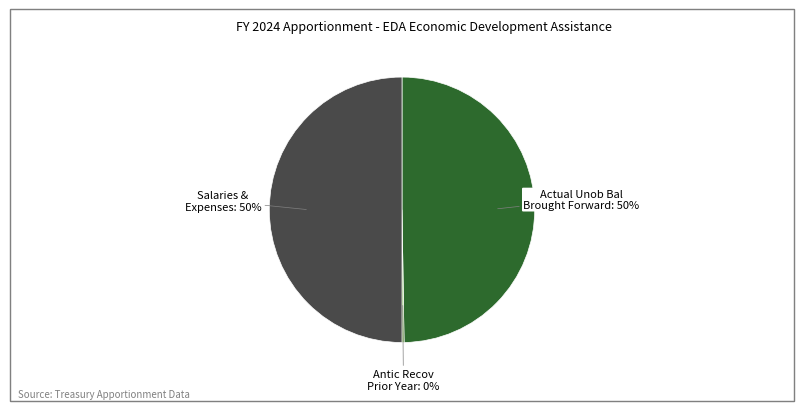

To the nearest percent, what is the difference between the largest and smallest slice percentages?

50%